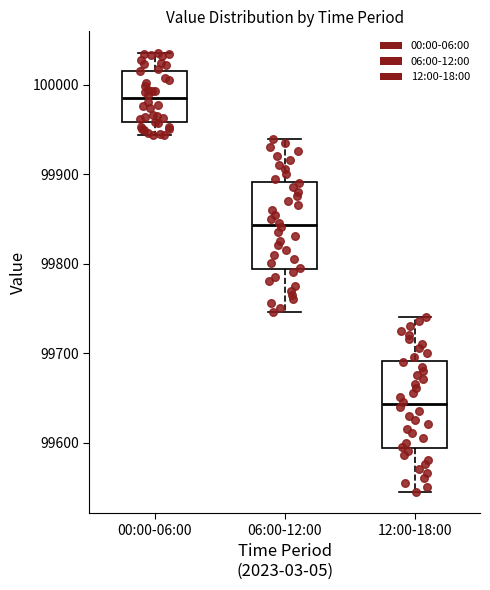

Reading left to right, read every box against the y-axis: the position of its median line, the range the box covers, and the ends of its whiskers. The values are not printed on the chart, so give them approximately, as read against the axis.

00:00-06:00: median 99990, box 99960 to 100020, whiskers 99940 to 100040
06:00-12:00: median 99840, box 99790 to 99890, whiskers 99750 to 99940
12:00-18:00: median 99640, box 99590 to 99690, whiskers 99550 to 99740